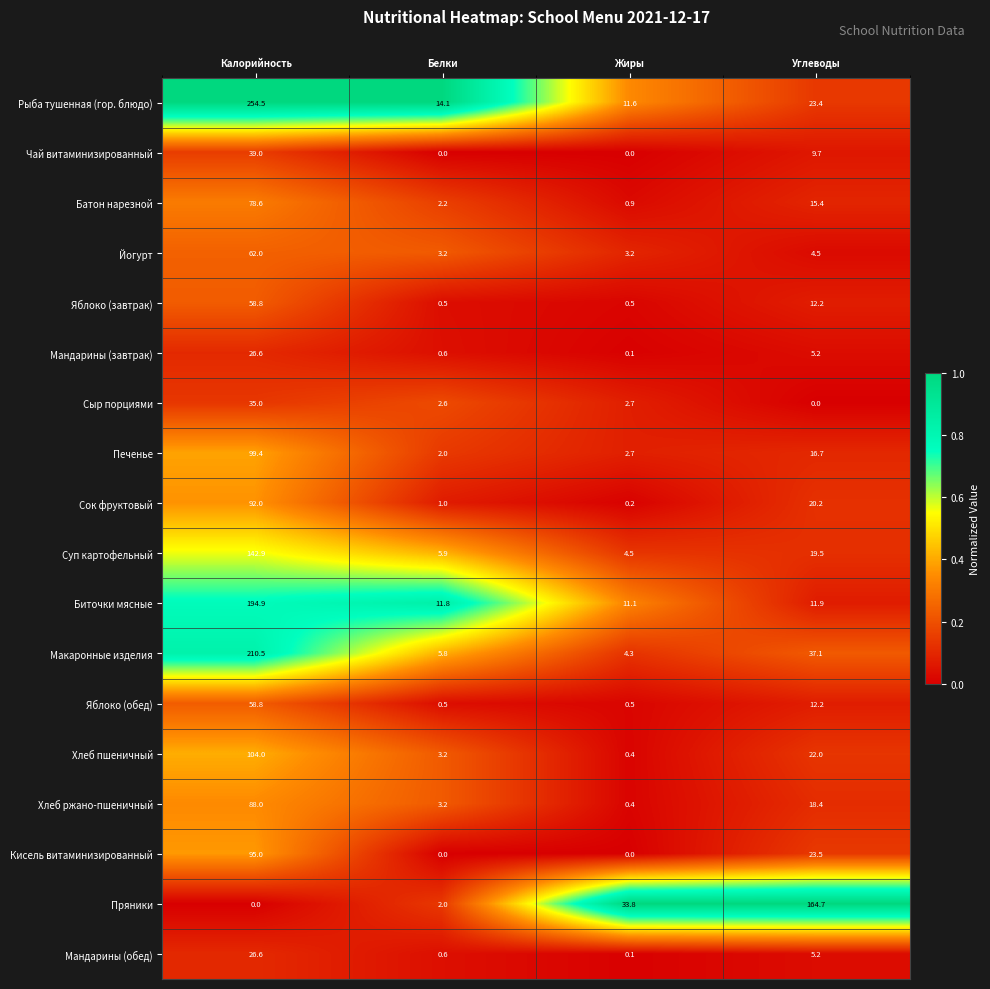

What is the sum of all Батон нарезной values?

97.1